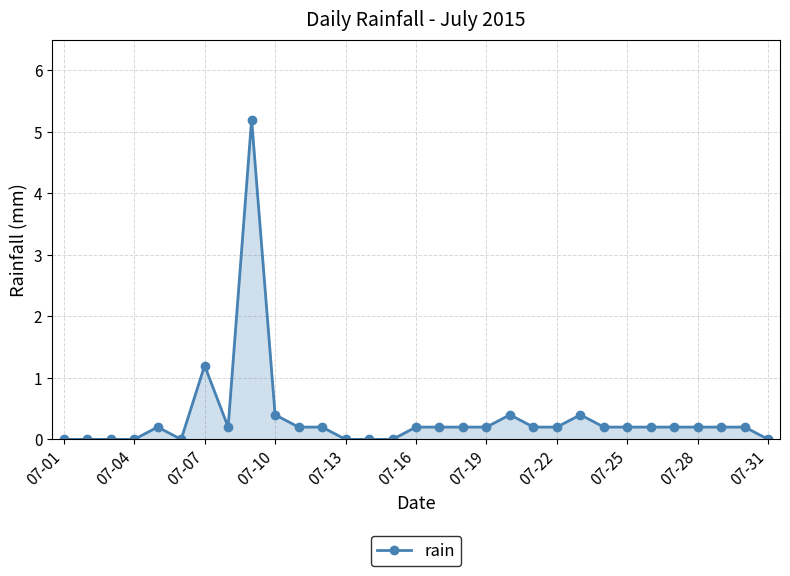

What is the maximum value shown in the chart?

5.2